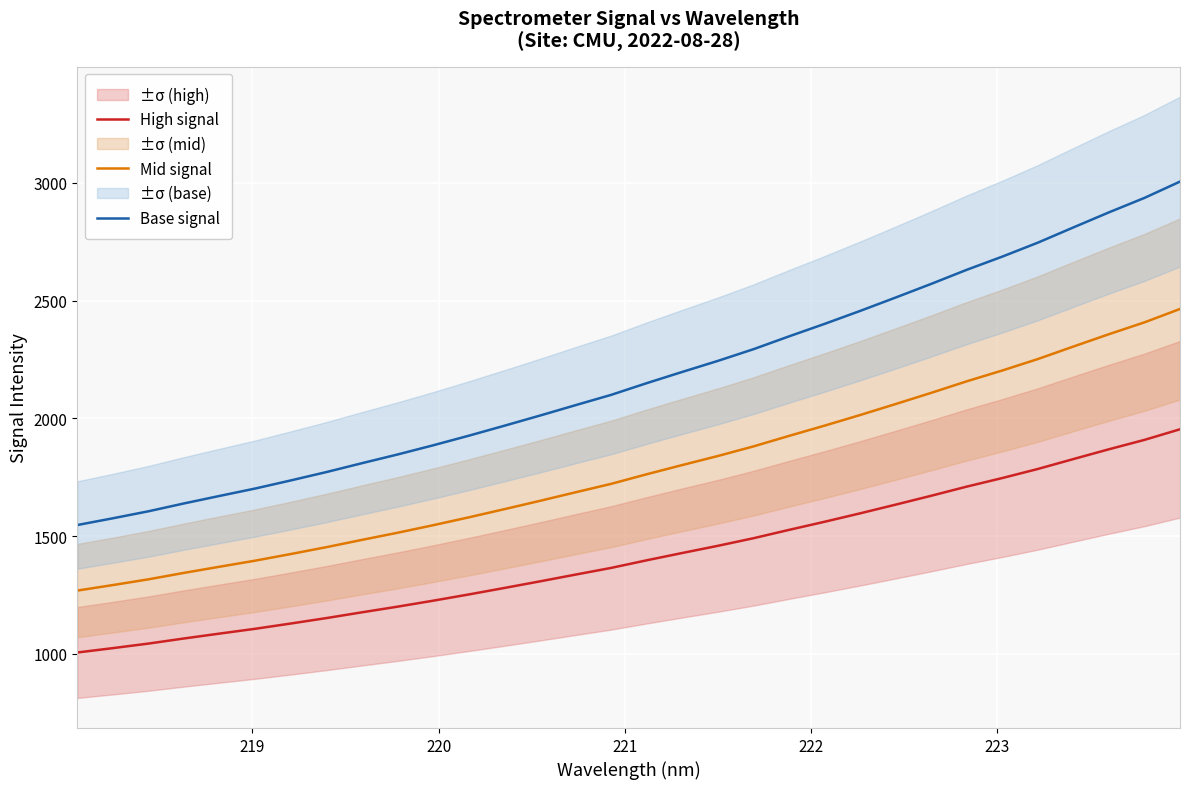

What is the average value of the High signal series?

1415.9